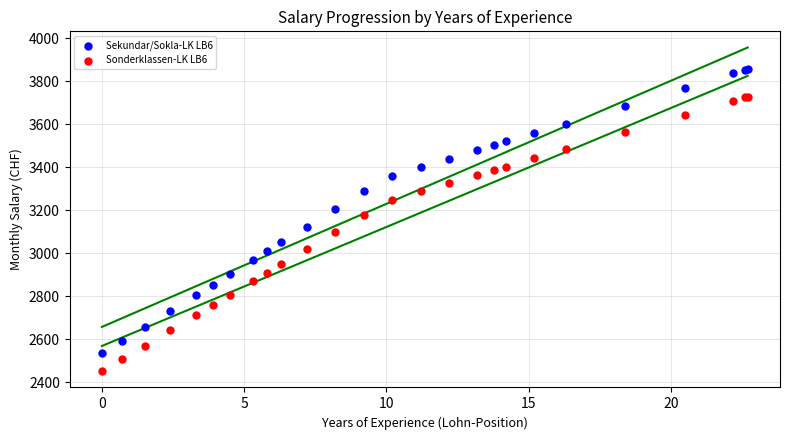

Which series contains the highest Y value?

Sekundar/Sokla-LK LB6